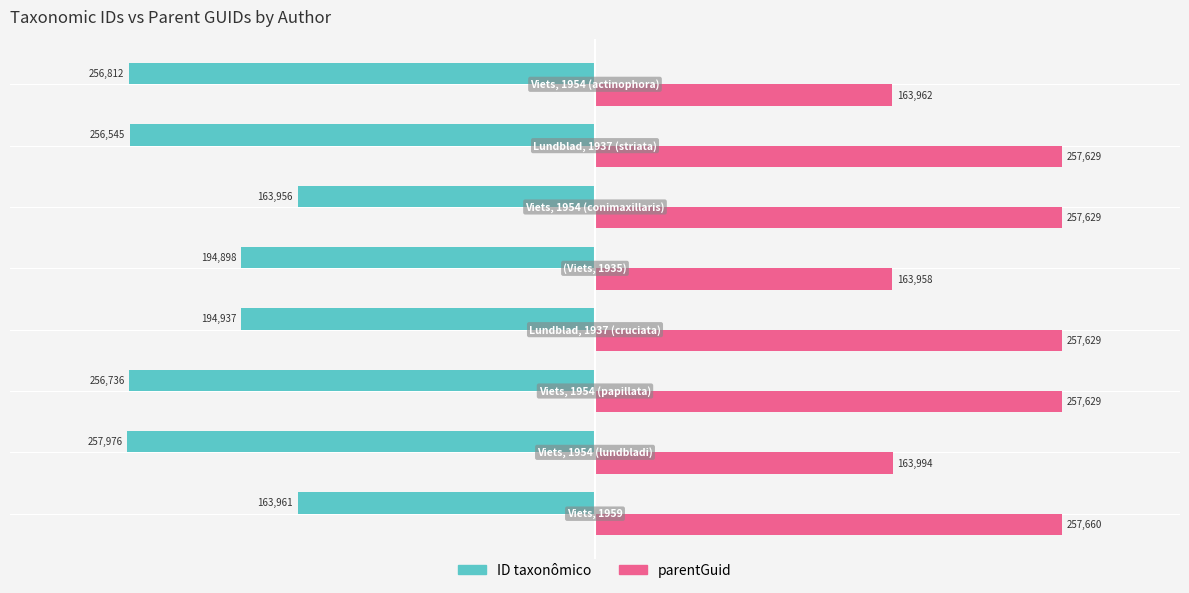

What is the sum of all parentGuid values?

1780090